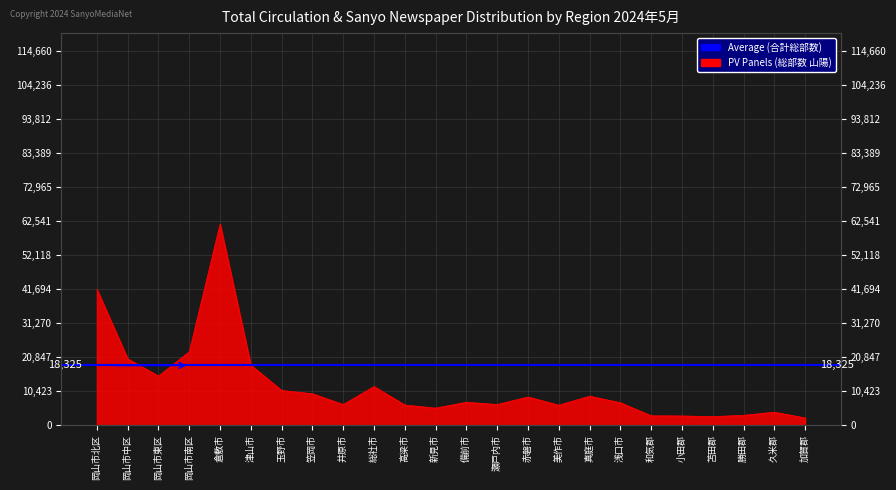

Read the value at 岡山市南区, to the nearest 50.

22500